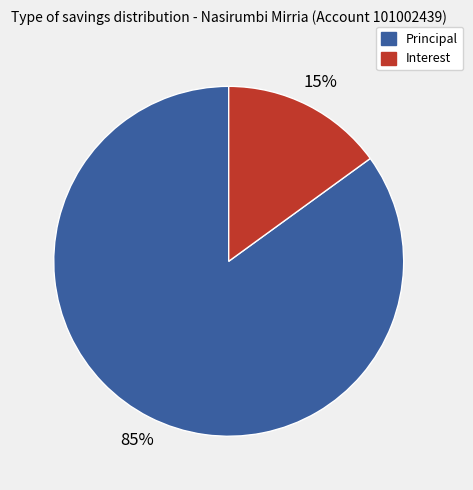

To the nearest percent, what is the difference between the largest and smallest slice percentages?

70%